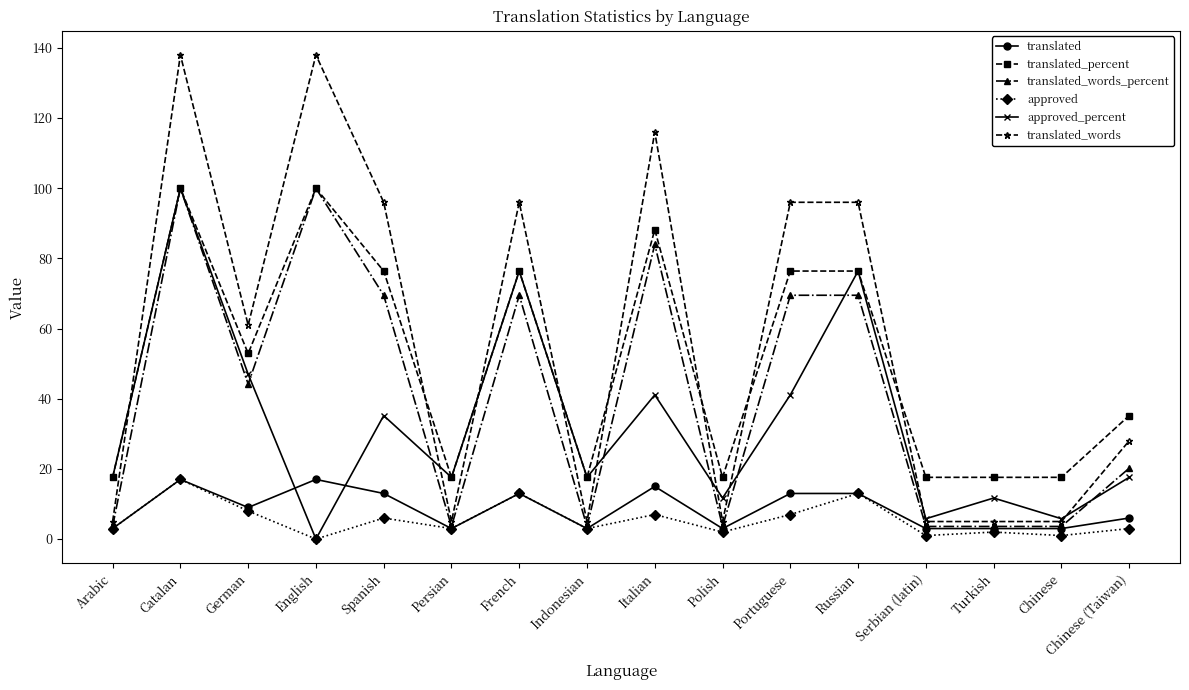

What is the label of the 1st point from the right?

Chinese (Taiwan)